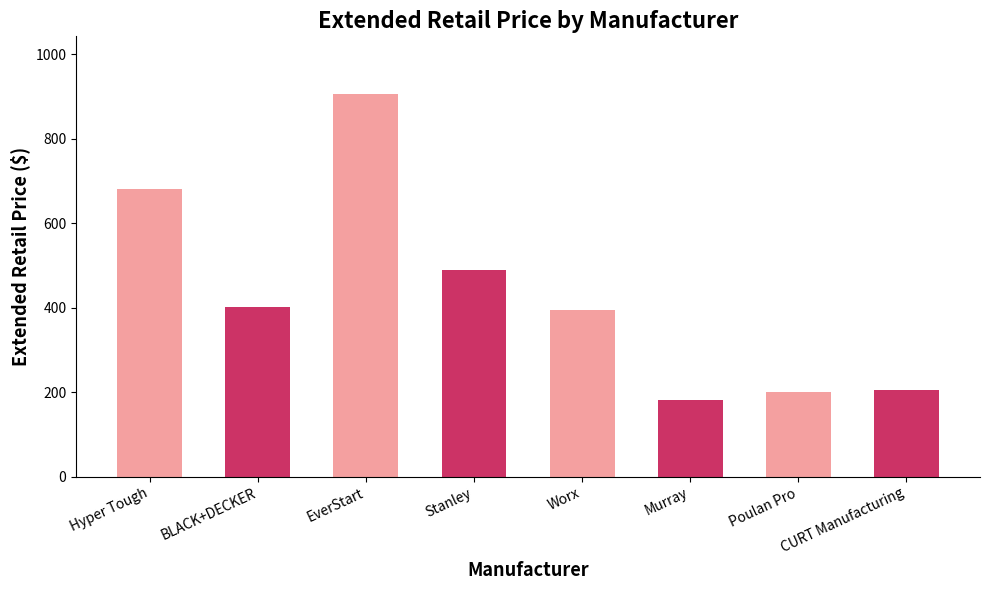

What is the sum of all values?

3458.9